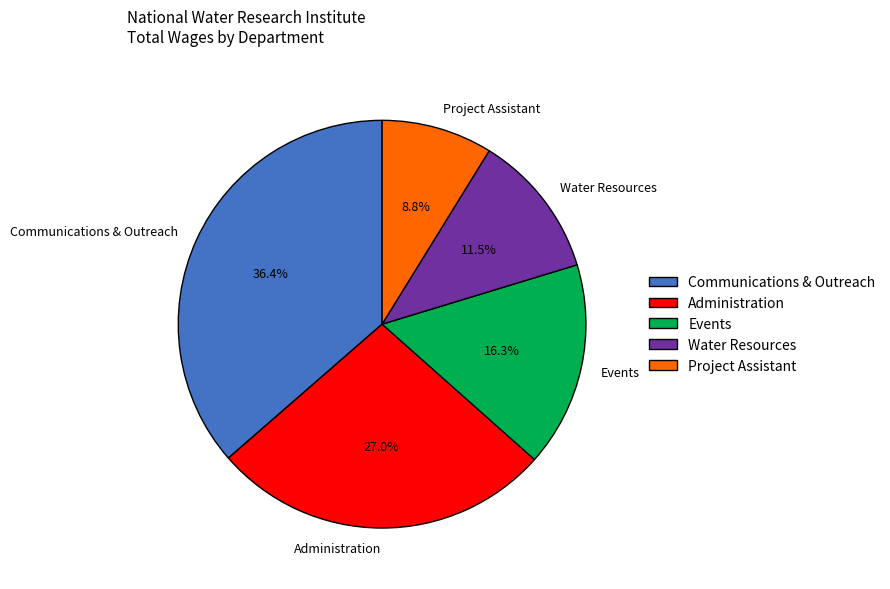

To the nearest percent, what percentage of the pie is Communications & Outreach?

36%